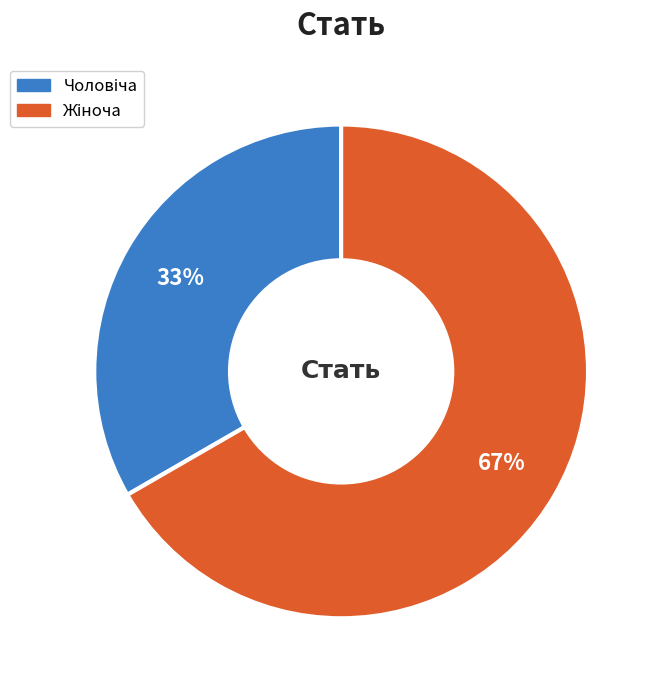

Does any single category account for the majority?

Yes